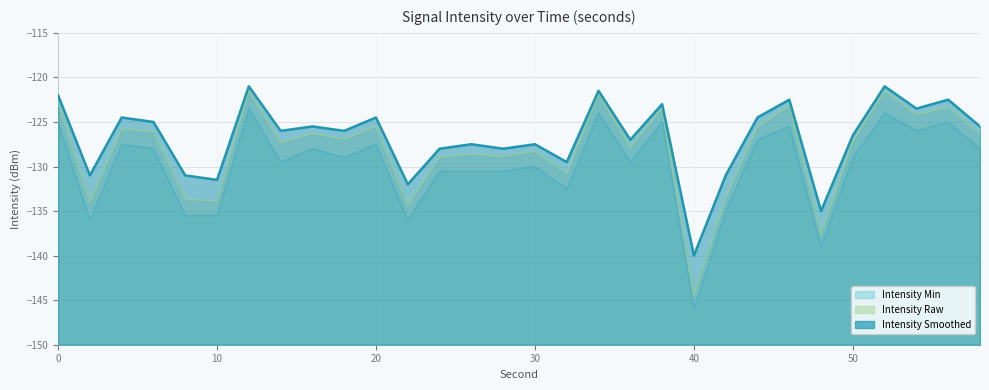

Which series has the largest range (max minus min)?

Intensity Raw